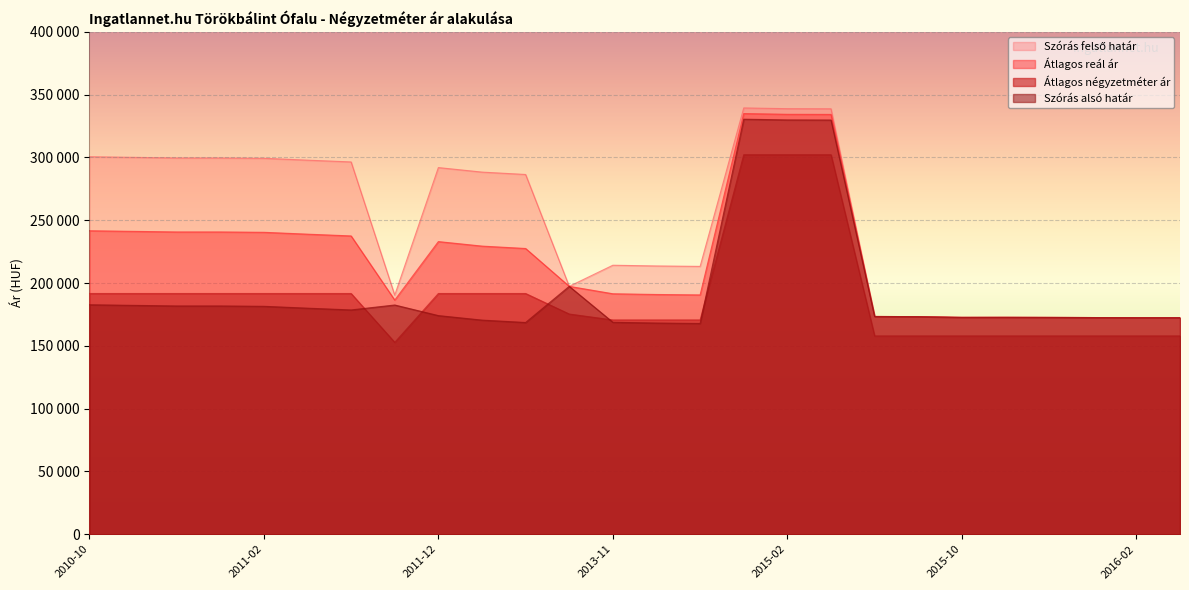

What position from the right is 2011-03?

21